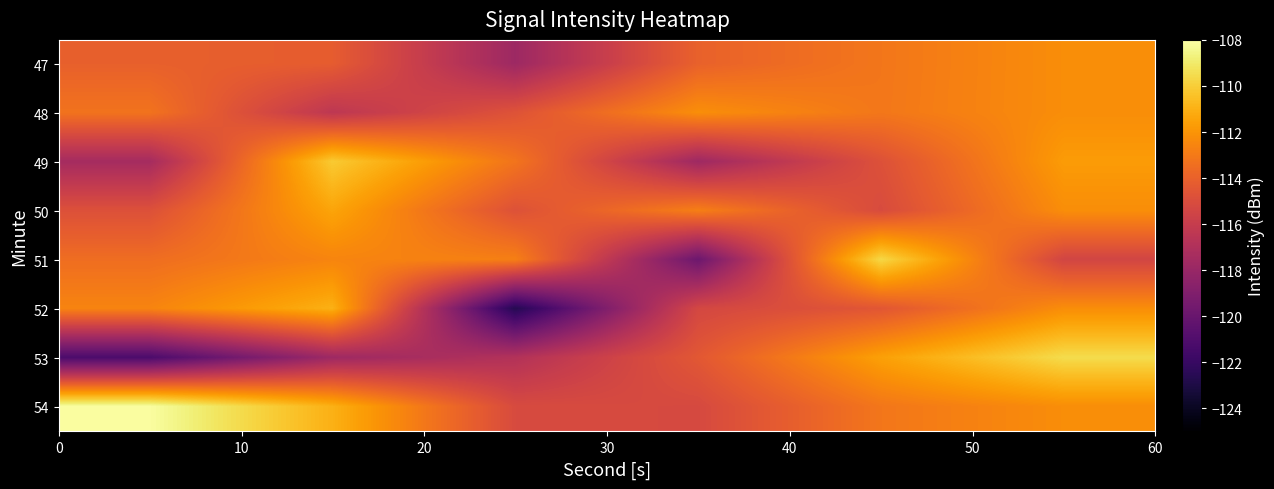

Reading left to right, what are all the values shown in this chart?

47: -114.0	-114.2	-117.8	-114.0	-113.1	-112.2
48: -113.3	-116.4	-114.7	-112.2	-113.1	-112.2
49: -117.4	-110.1	-113.2	-117.7	-114.8	-111.7
50: -114.8	-111.4	-114.8	-112.8	-115.1	-112.2
51: -113.5	-112.6	-112.8	-119.8	-109.7	-115.4
52: -112.6	-111.0	-122.7	-115.3	-114.5	-112.2
53: -121.2	-117.7	-116.9	-114.5	-111.6	-109.5
54: -108.1	-111.0	-115.1	-115.2	-113.1	-112.2